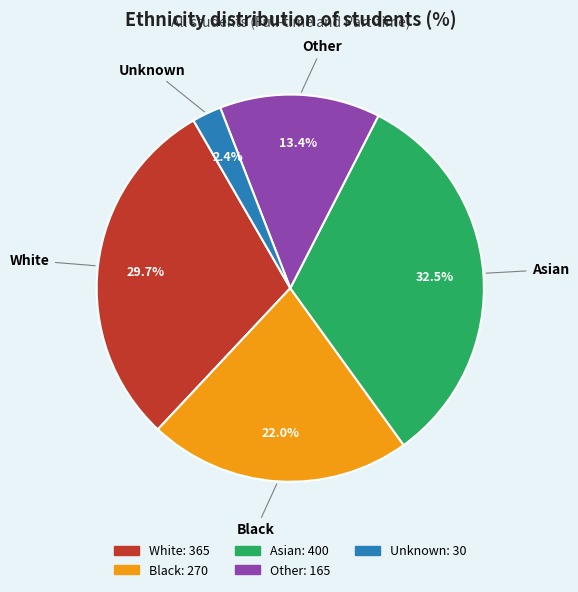

Approximately how many times larger is the value at Unknown compared to Other?

0.2